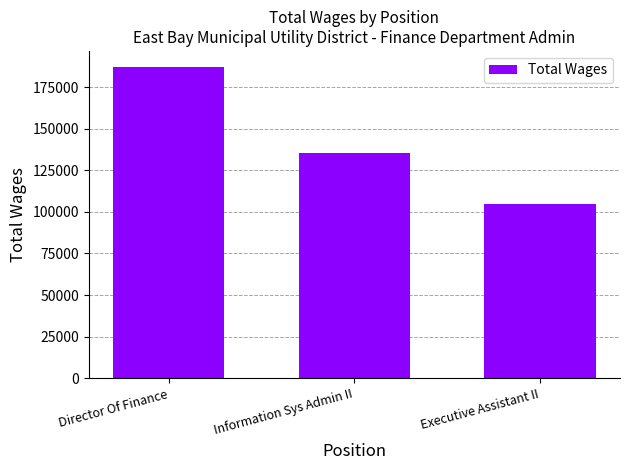

List the labels in order of value, largest first.

Director Of Finance, Information Sys Admin II, Executive Assistant II